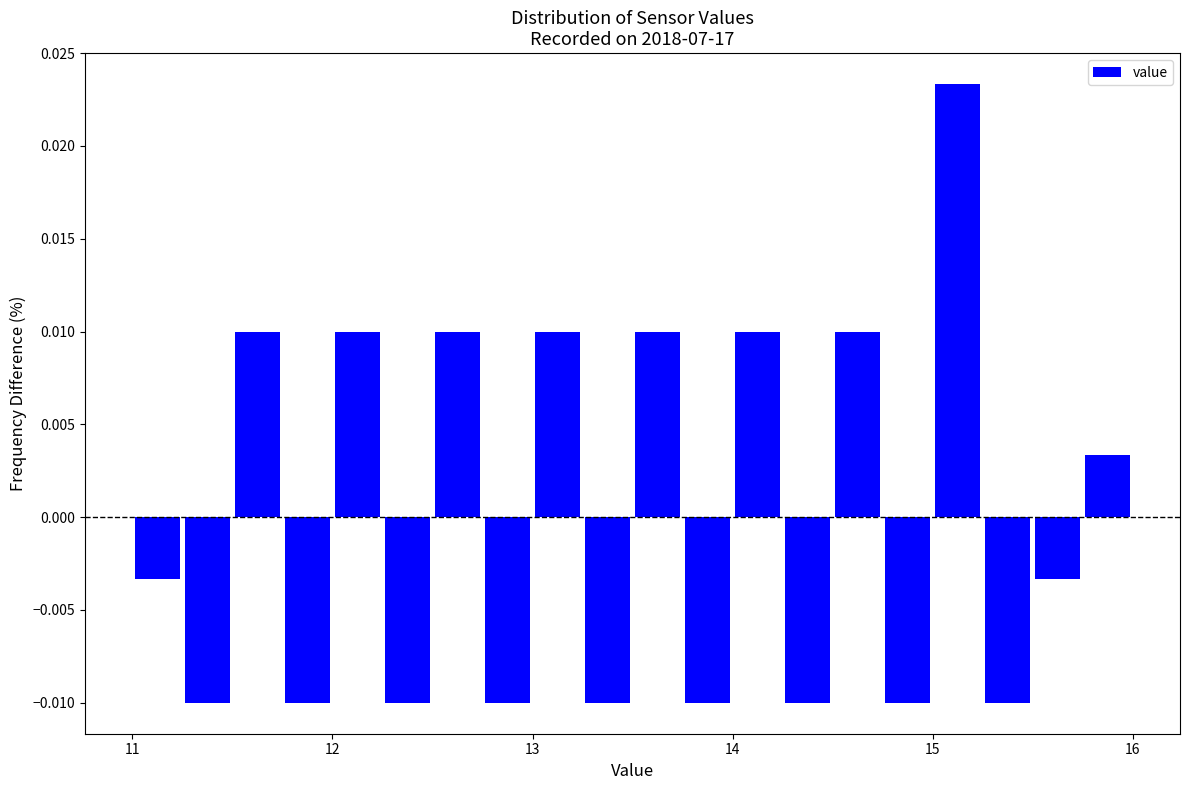

Around what value on the x-axis is the tallest bar? Give the approximate position of its centre, as read against the axis.

15.1